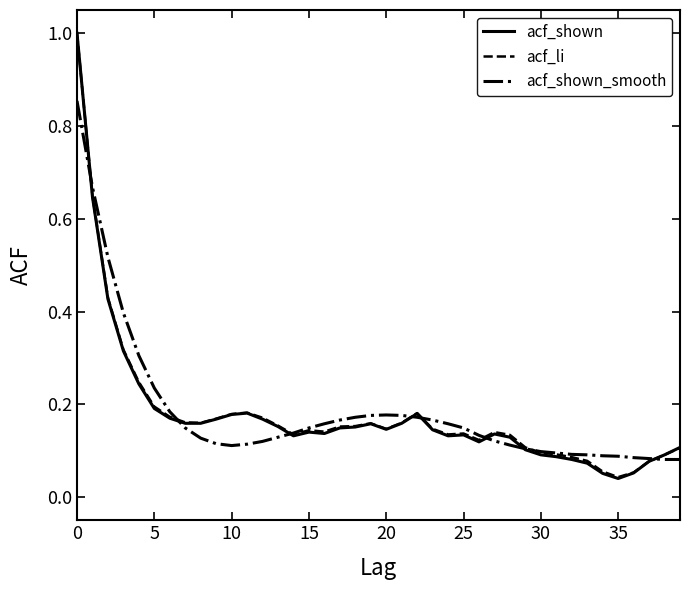

Which series has the largest range (max minus min)?

acf_shown